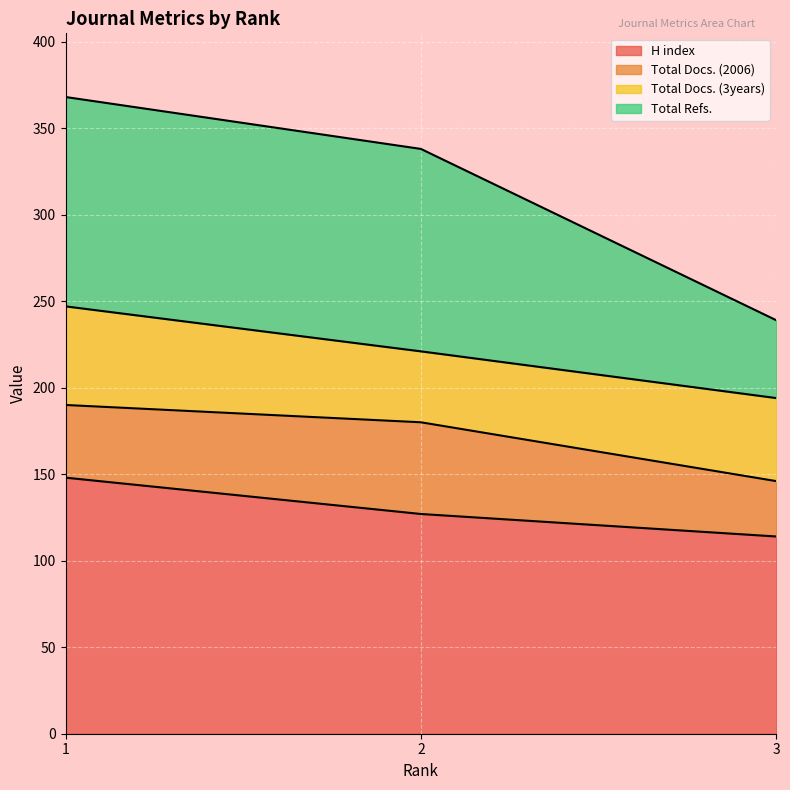

Is it true that H index equals 160 at 3?

False